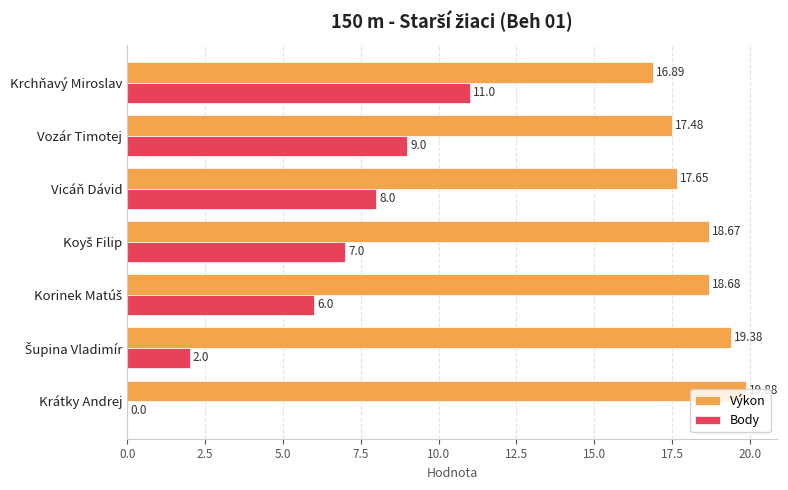

Which series changed the most between Vozár Timotej and Krátky Andrej?

Body